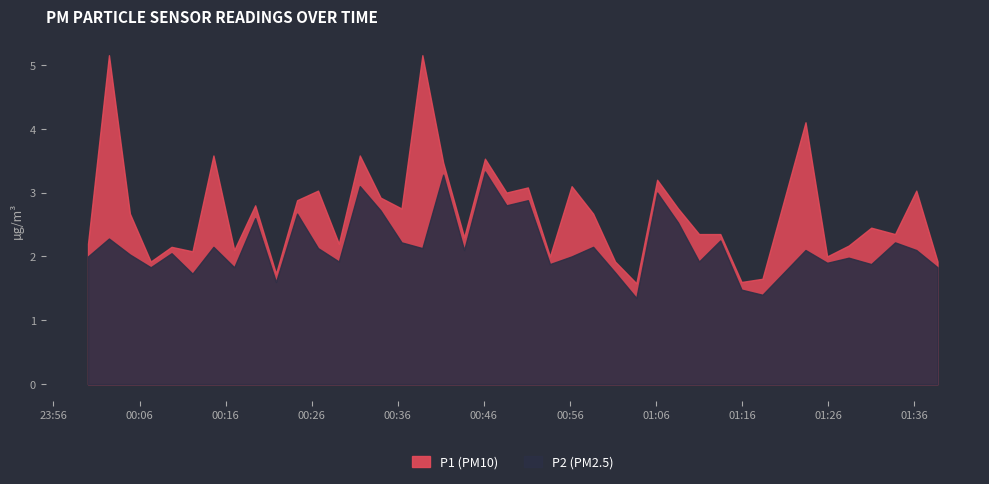

Which series has the largest total across all categories?

P1